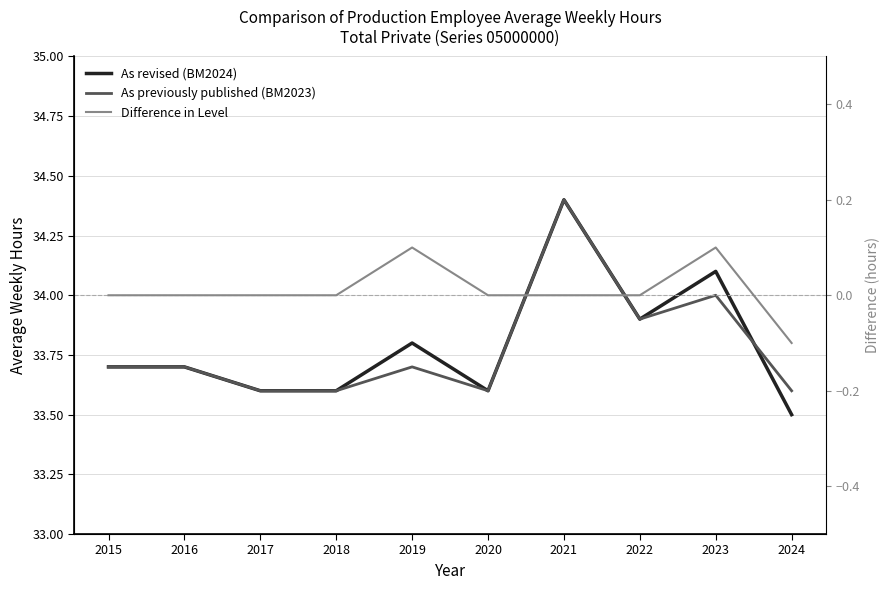

How many categories are shown in the chart?

10